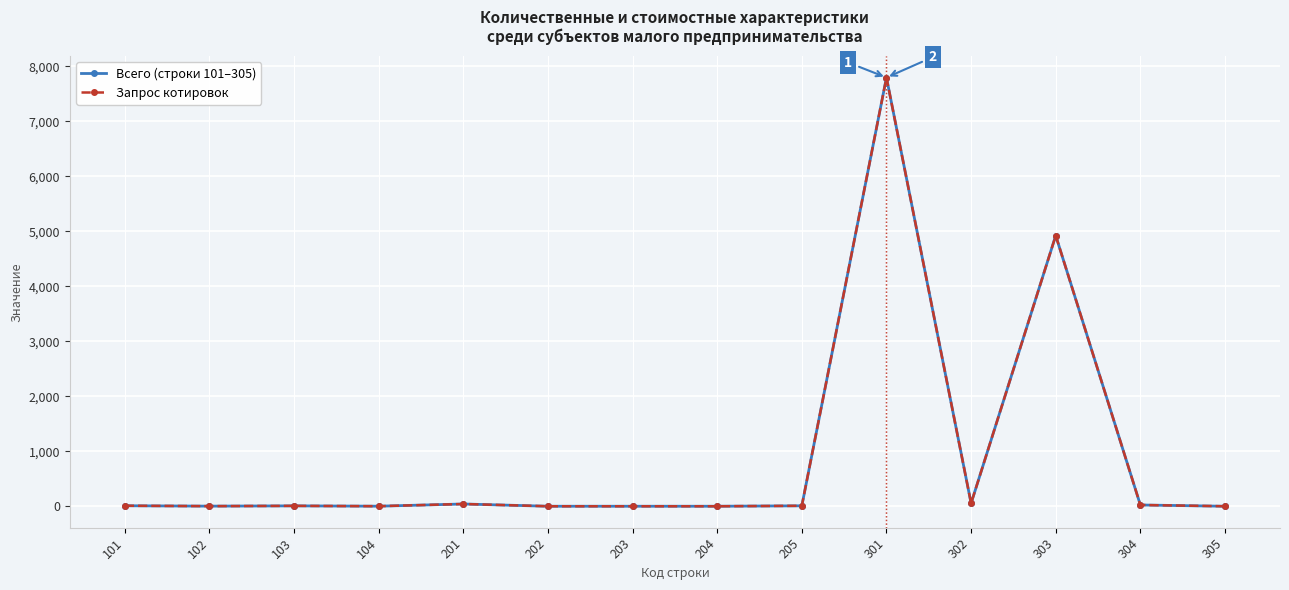

Does the chart have visible grid lines?

Yes